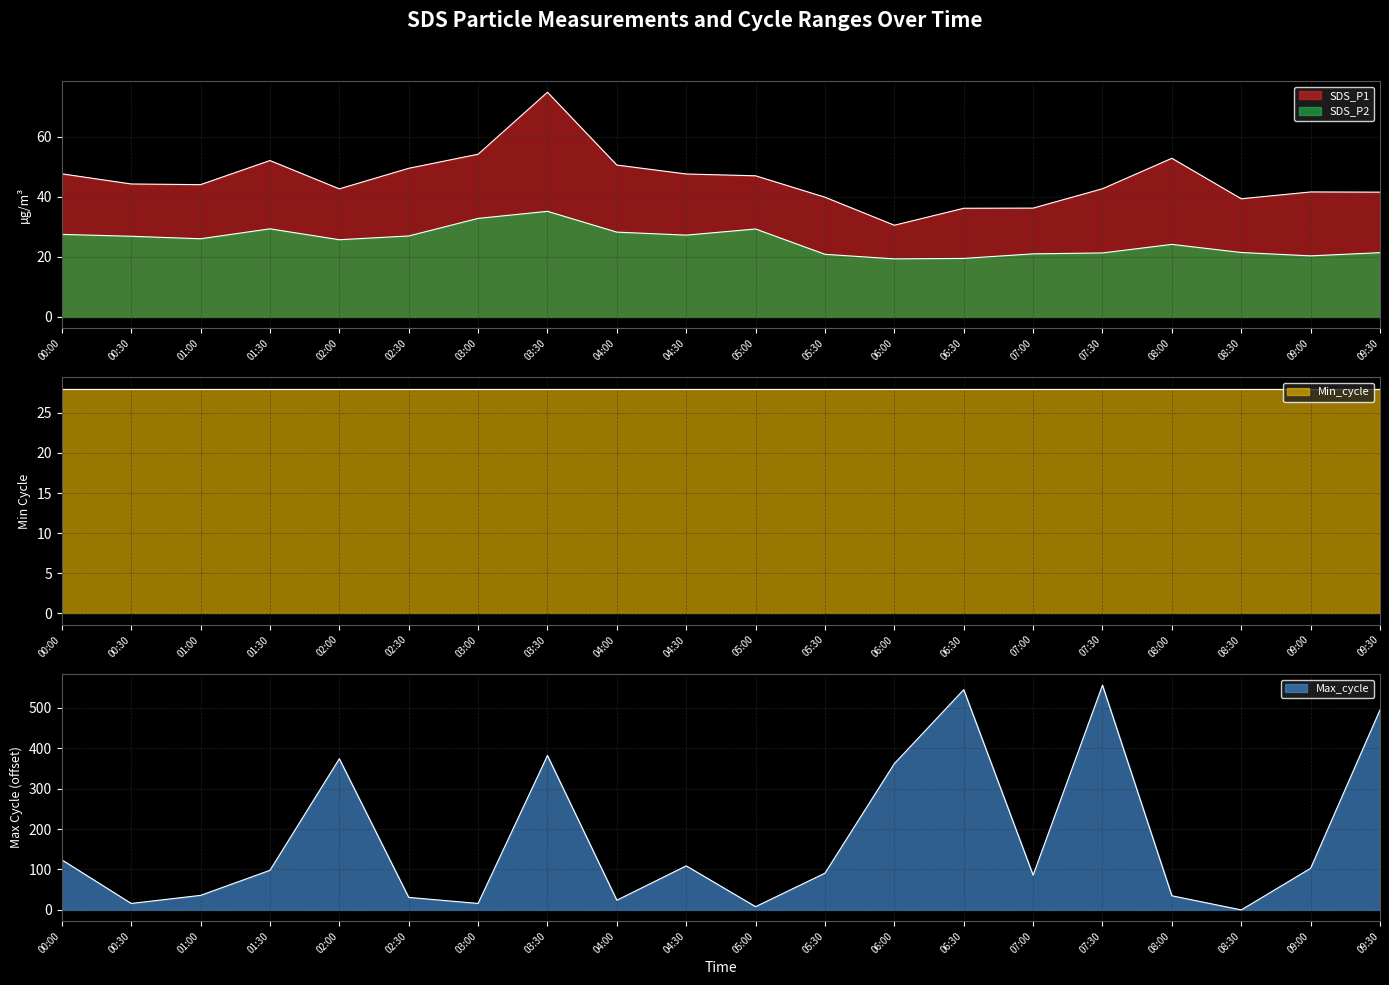

What is the label of the 15th point from the right?

02:30